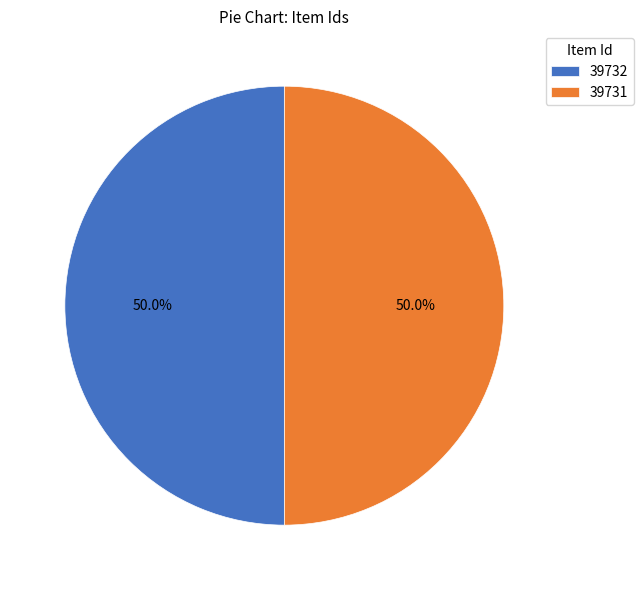

What is the ratio of the value at 39731 to the value at 39732?

1.0